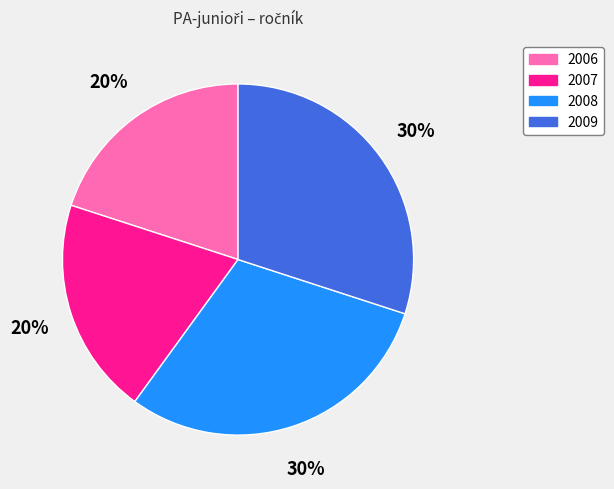

Is it true that 2007 is 20% of the pie?

True